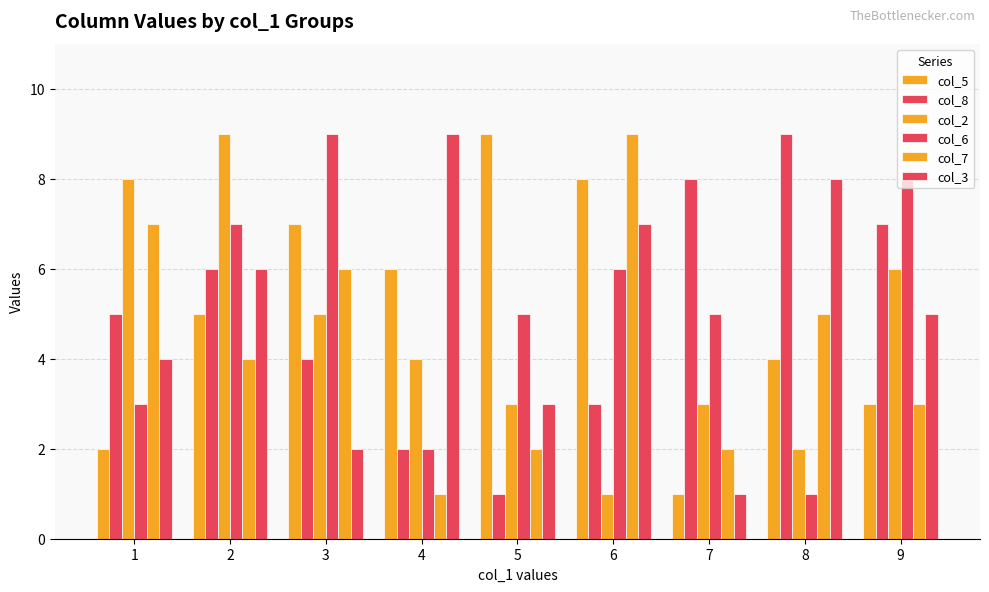

How many col_6 values are between 3 and 7?

5